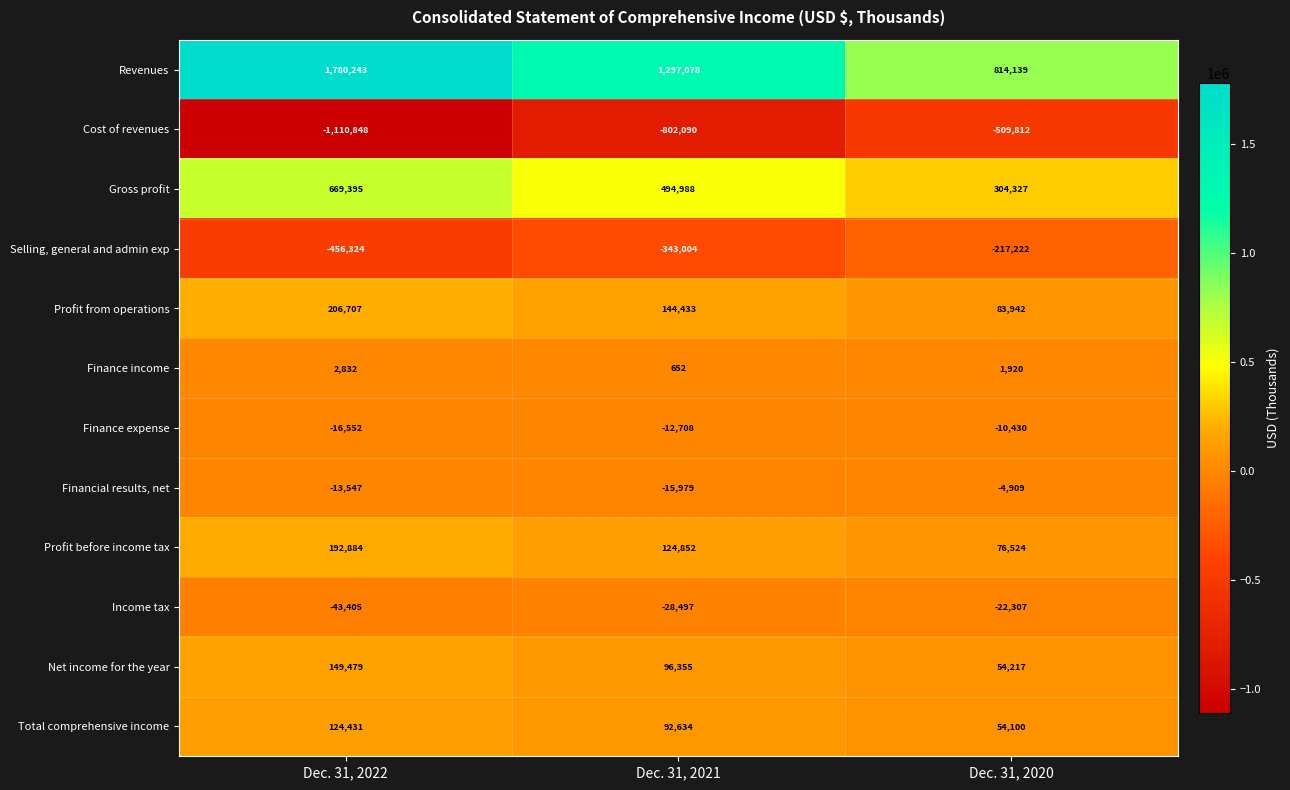

Which series has the largest range (max minus min)?

Revenues